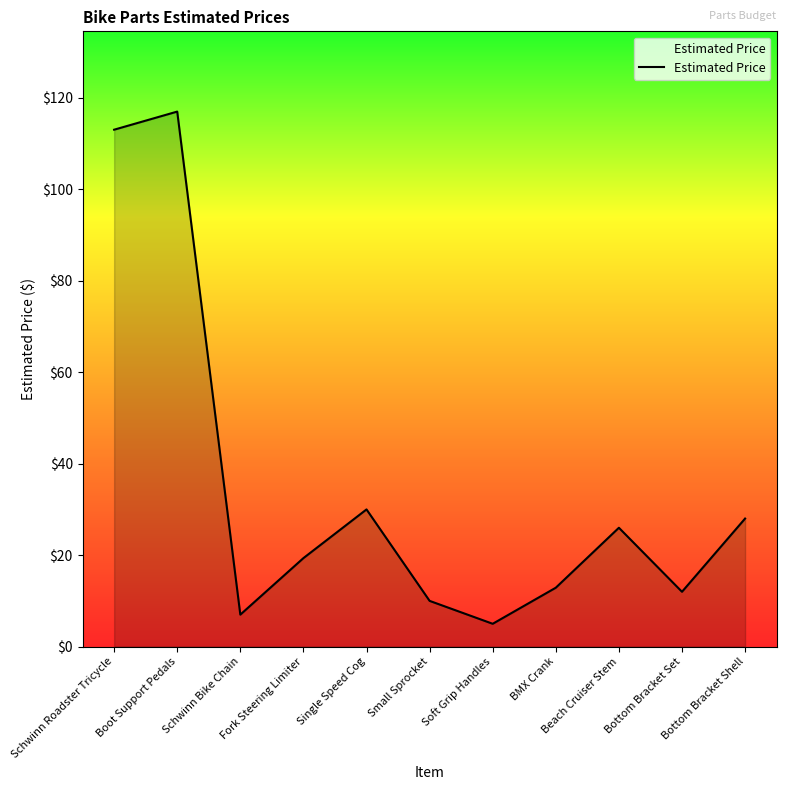

What position from the left is Schwinn Bike Chain?

3